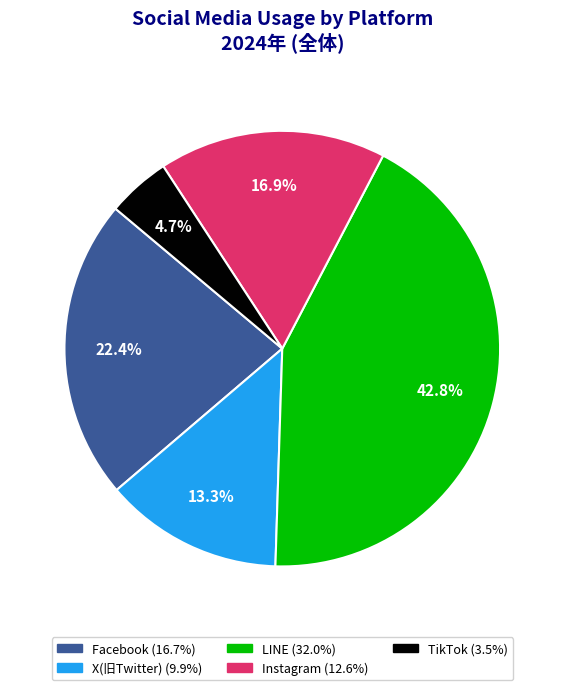

Is the sum of Facebook and TikTok greater than half?

No